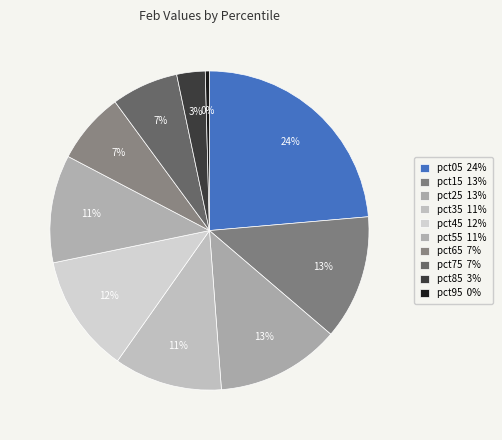

Combined, do pct65 and pct95 account for over 50%?

No